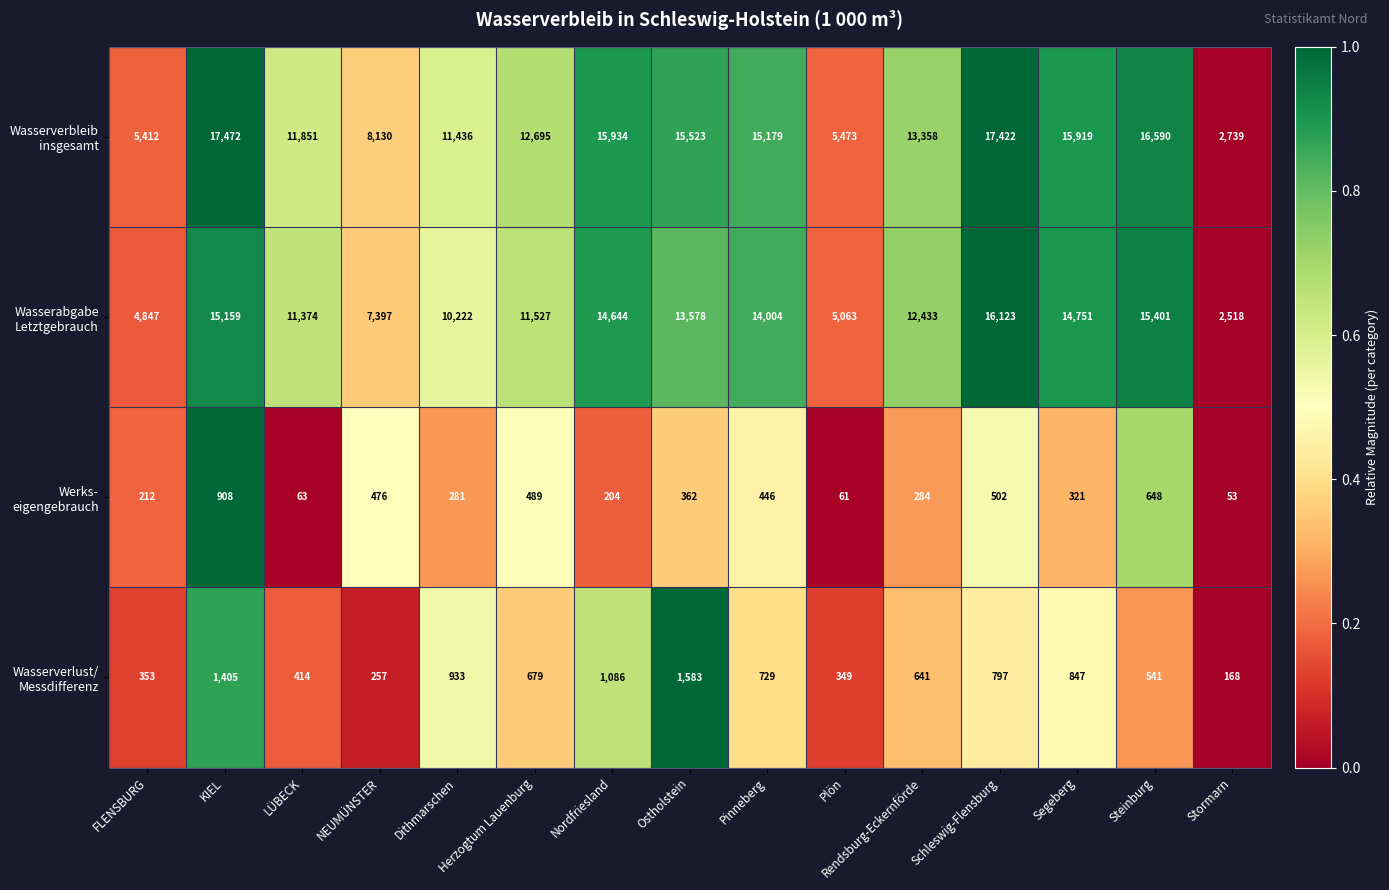

At which category is the sum across all series the highest?

KIEL